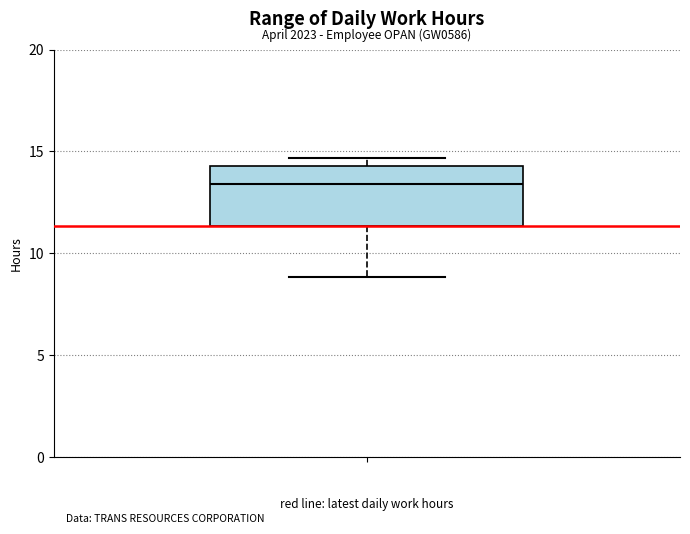

Transcribe this box plot: give where the median line is, the range the box spans, and where the two whiskers end, as read against the y-axis. The values are not printed on the chart, so give them approximately, as read against the axis.

median 13.5, box 11.5 to 14.5, whiskers 9.0 to 14.5 (just above the box's upper edge)